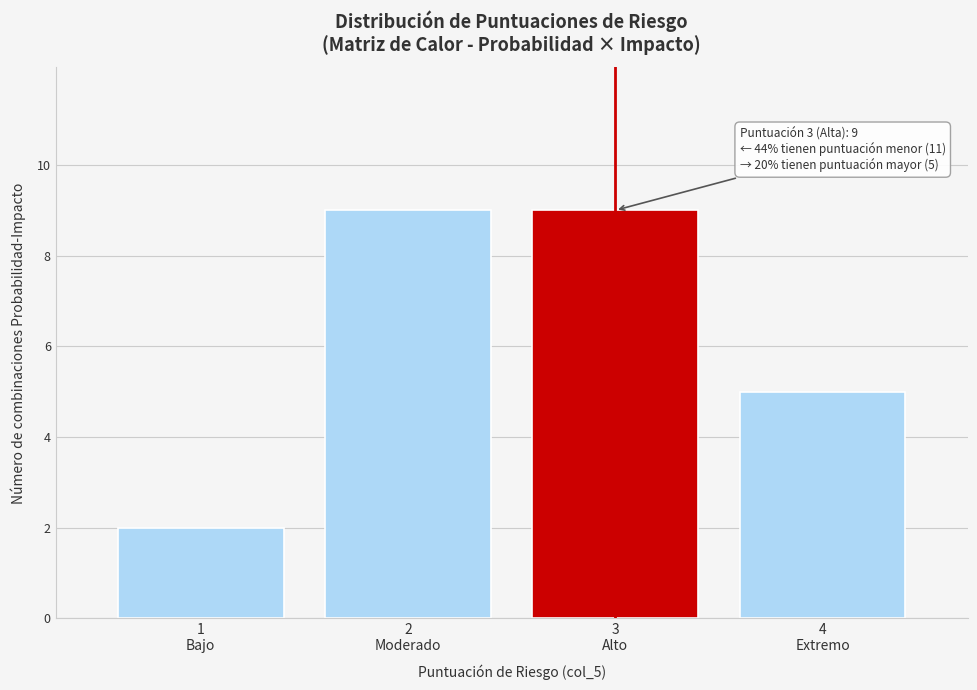

Reading left to right, what are all the values shown in this chart?

2	9	9	5